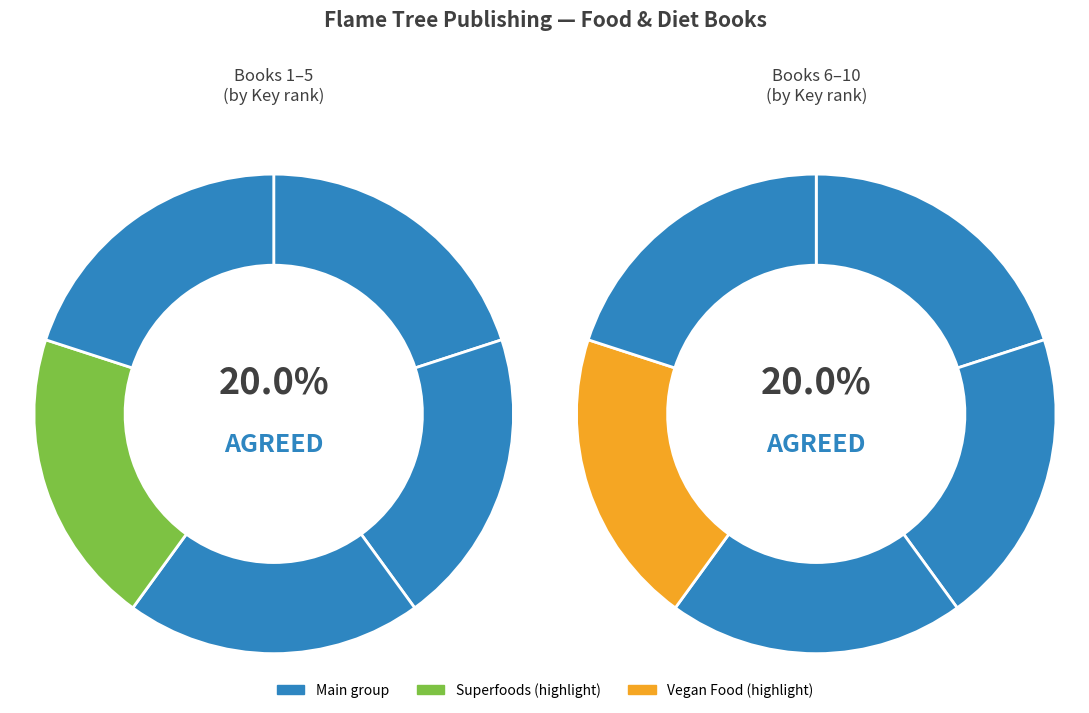

How many slices are in this pie chart?

10